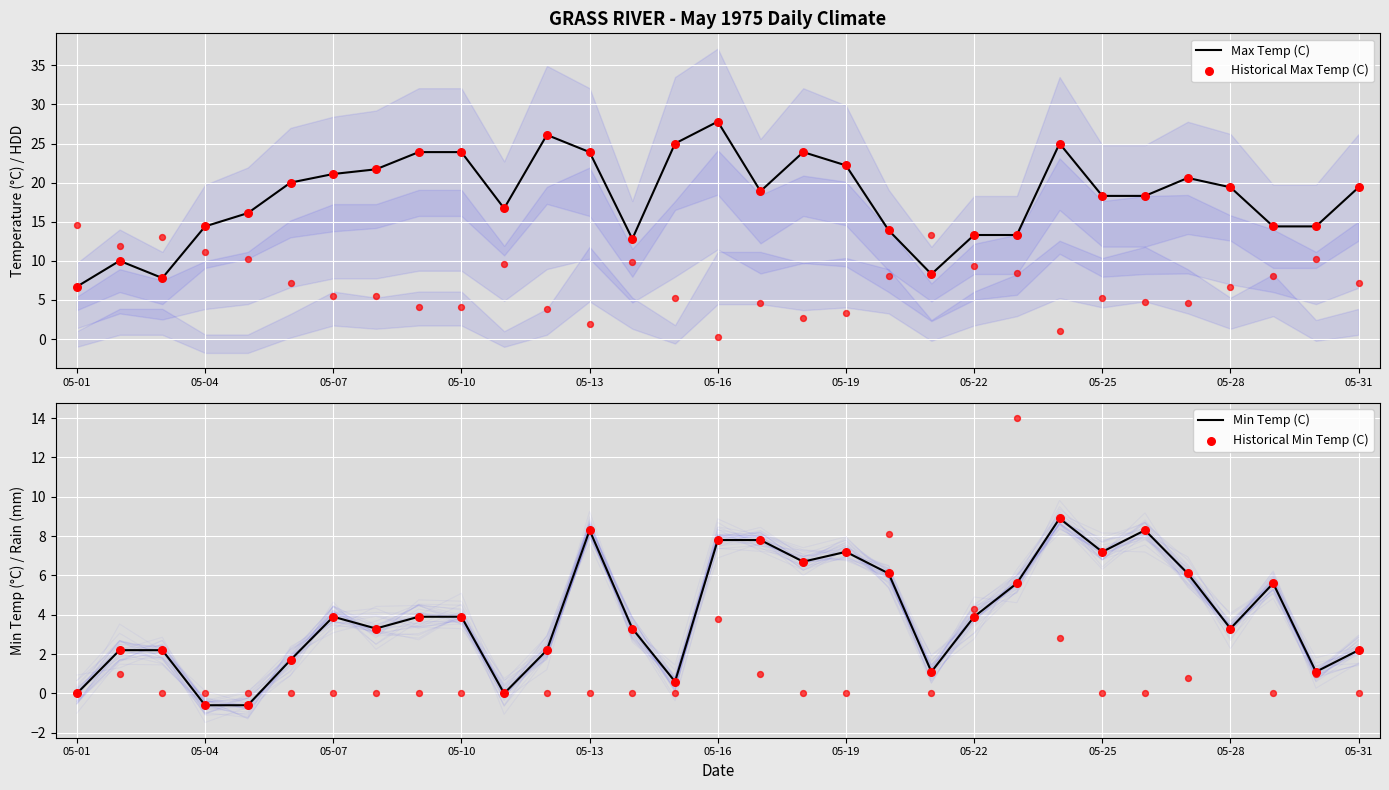

What is the total value across all series at 23?

67.8